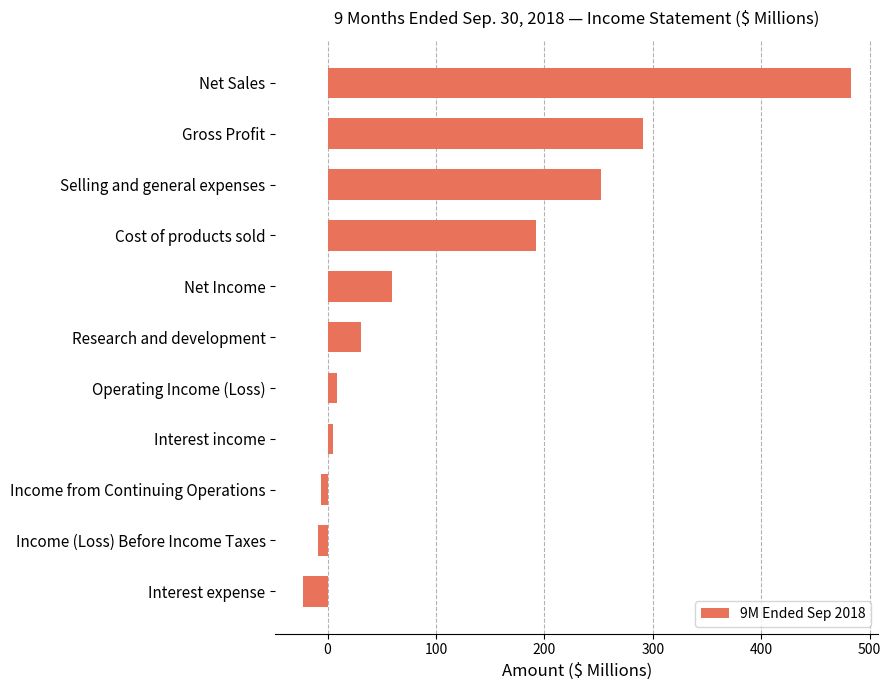

What is the greatest value displayed?

482.4